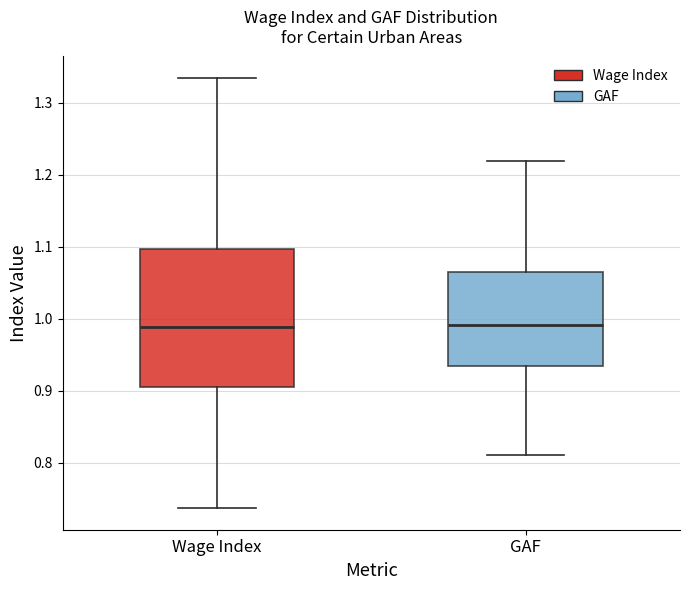

Comparing the boxes themselves (not the whiskers), which one is the tallest?

Wage Index